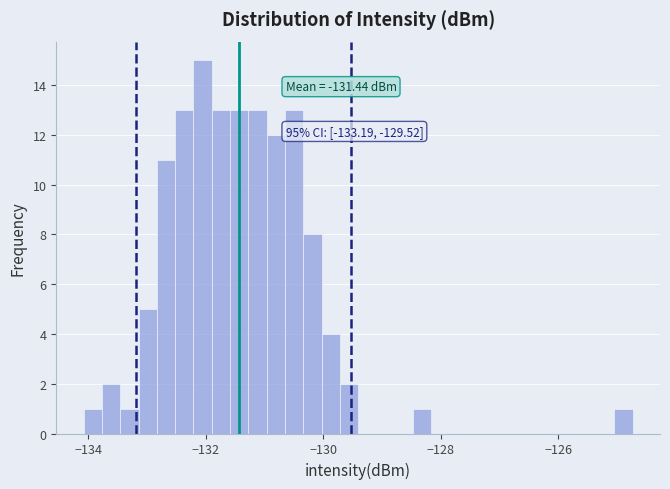

Read against the x-axis, roughly where is the centre of the tallest bar?

-132.0